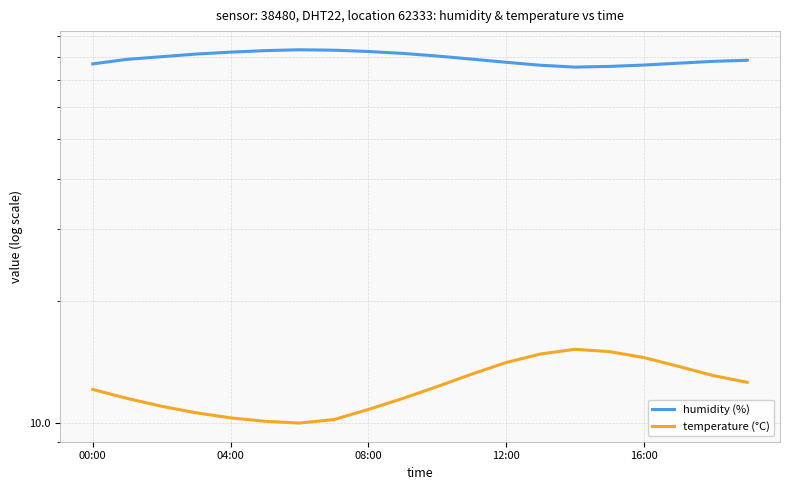

In humidity (%), how many points are lower than both neighbors (excluding endpoints)?

1